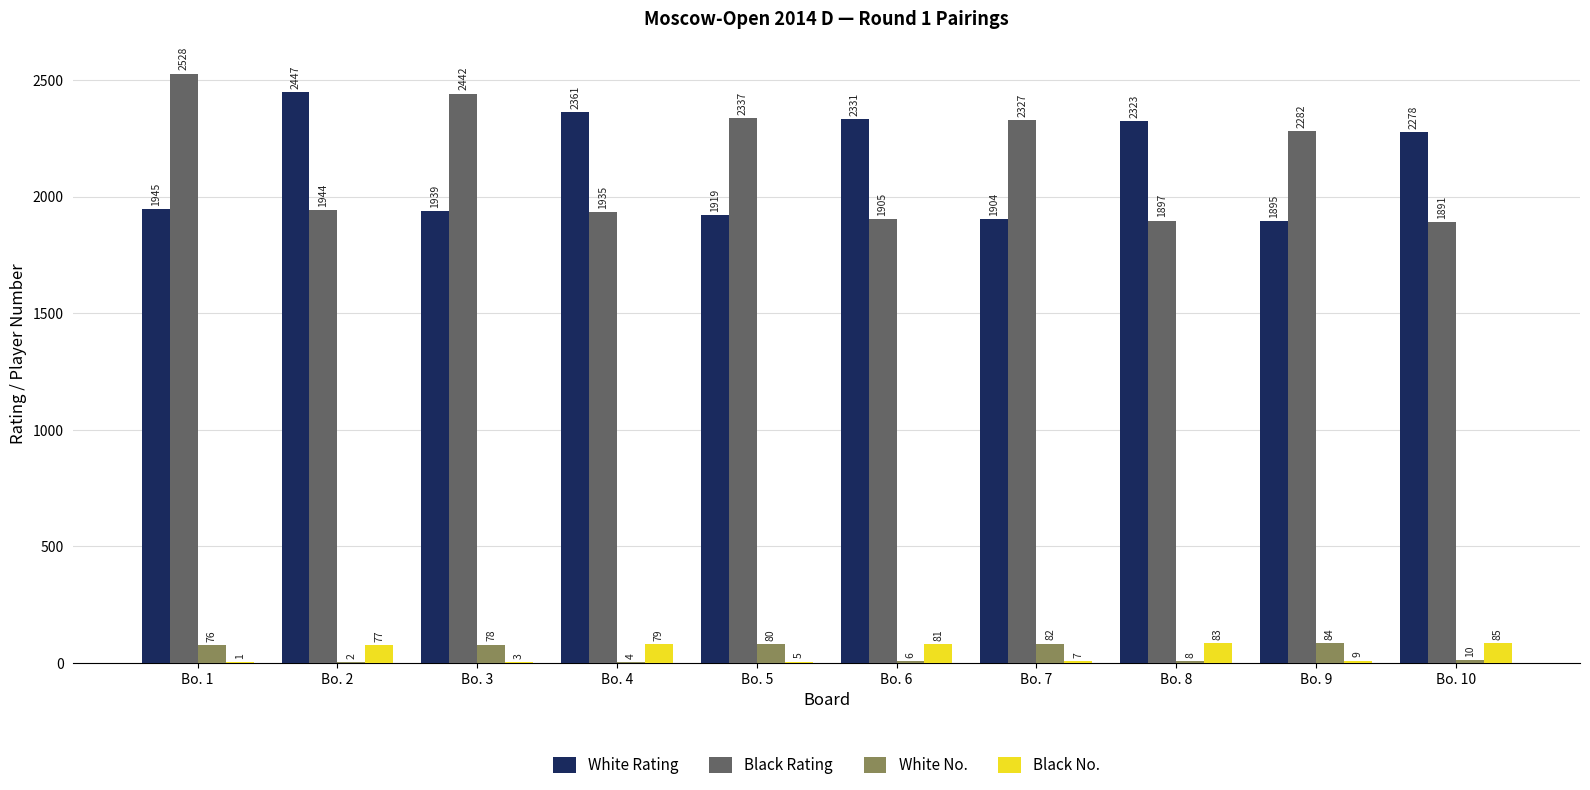

Which series changed the most between Bo. 4 and Bo. 7?

White Rating